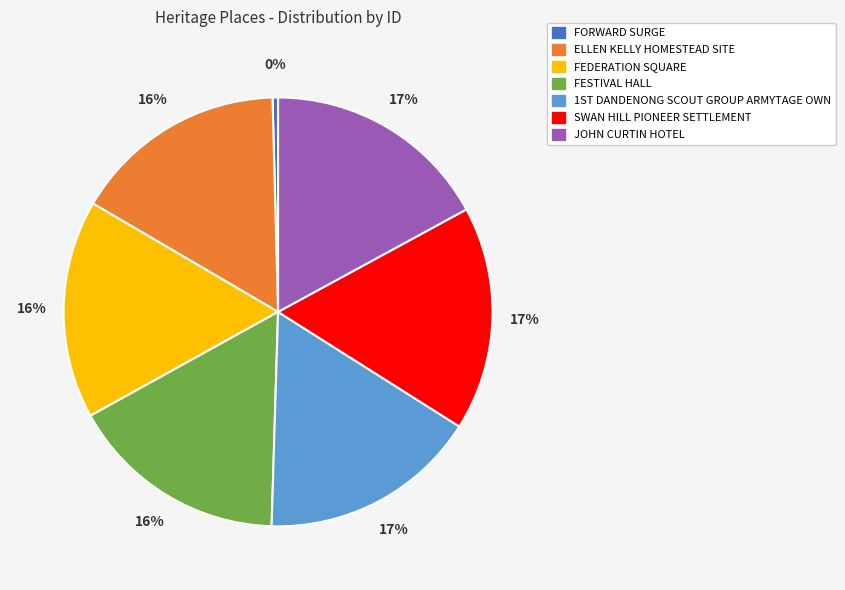

Combined, do FORWARD SURGE and SWAN HILL PIONEER SETTLEMENT account for over 50%?

No